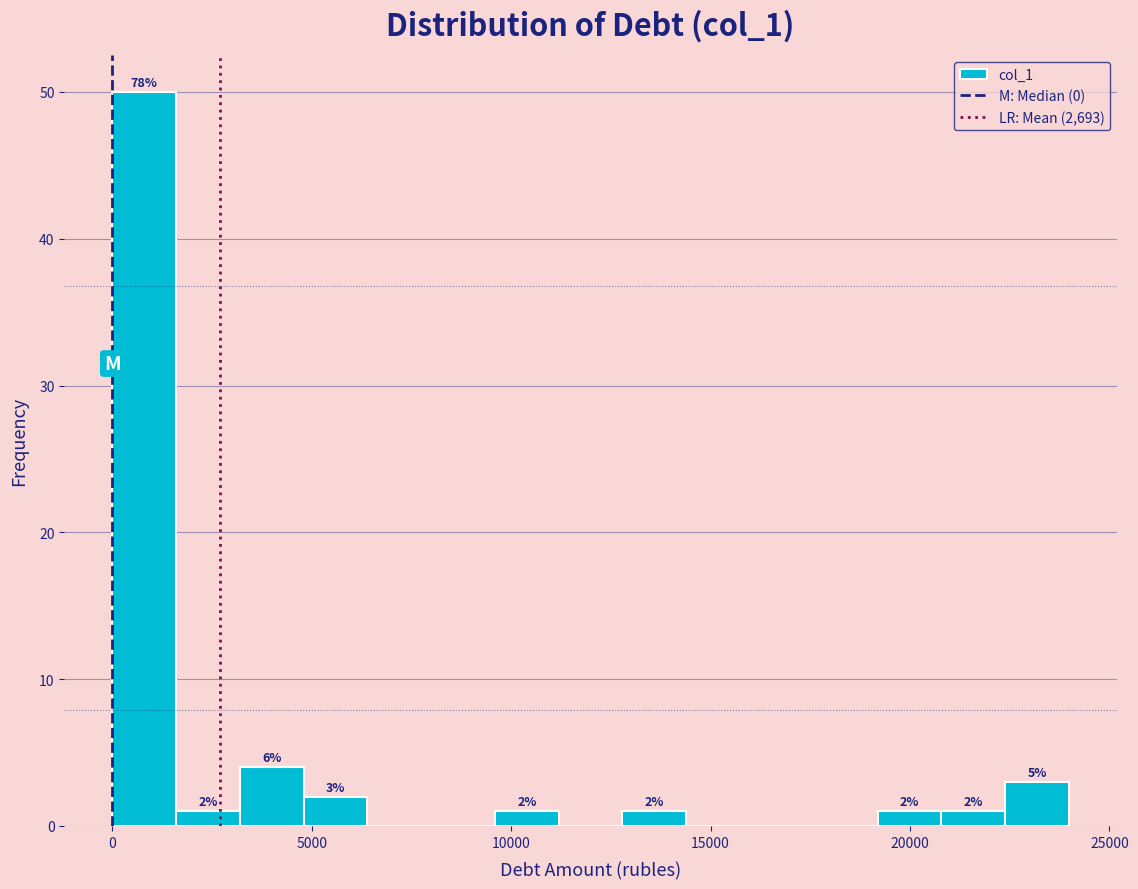

Read against the x-axis, roughly where is the centre of the tallest bar?

1000